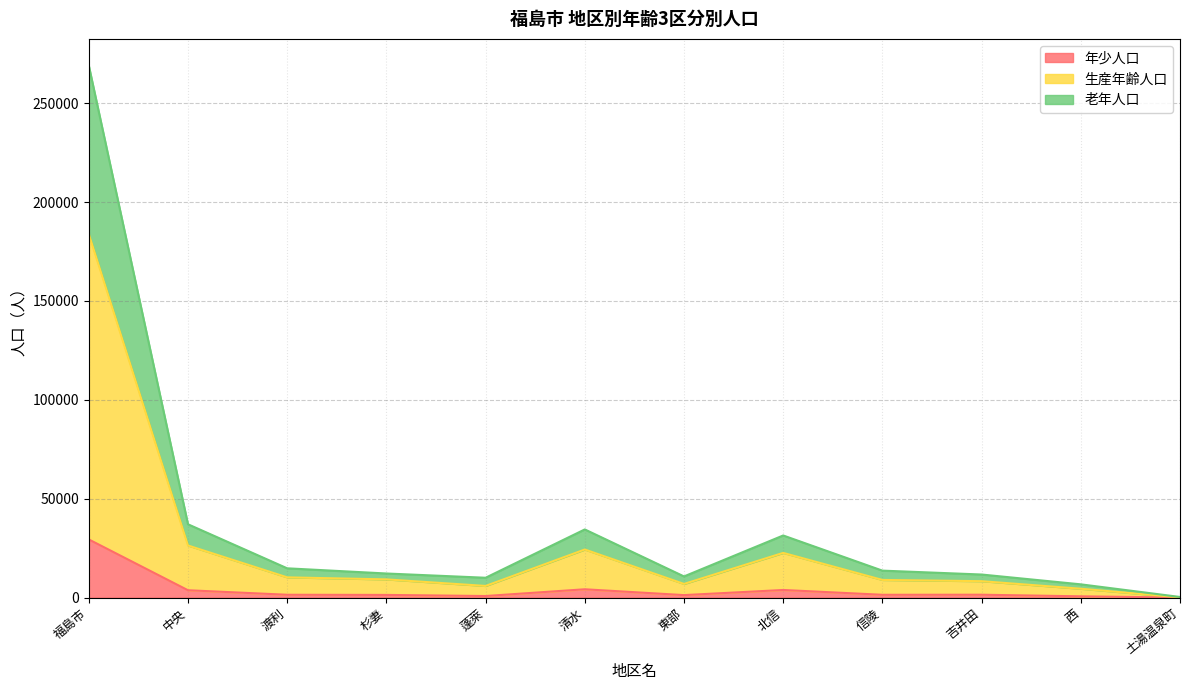

Is it true that 年少人口(実数) equals 2344 at 渡利?

False